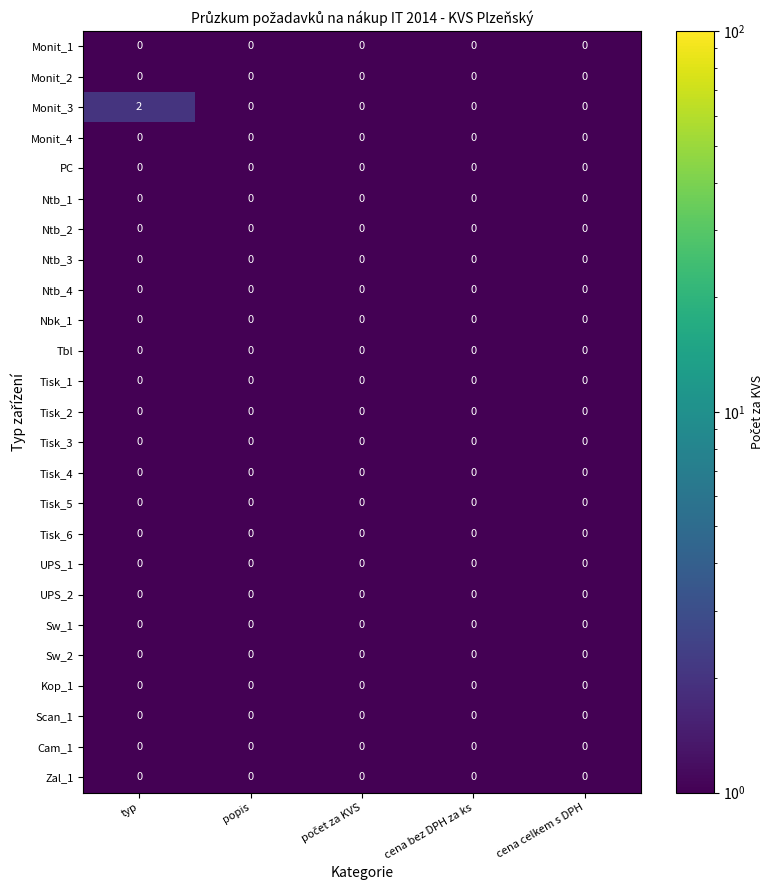

What is the maximum value shown in the chart?

2